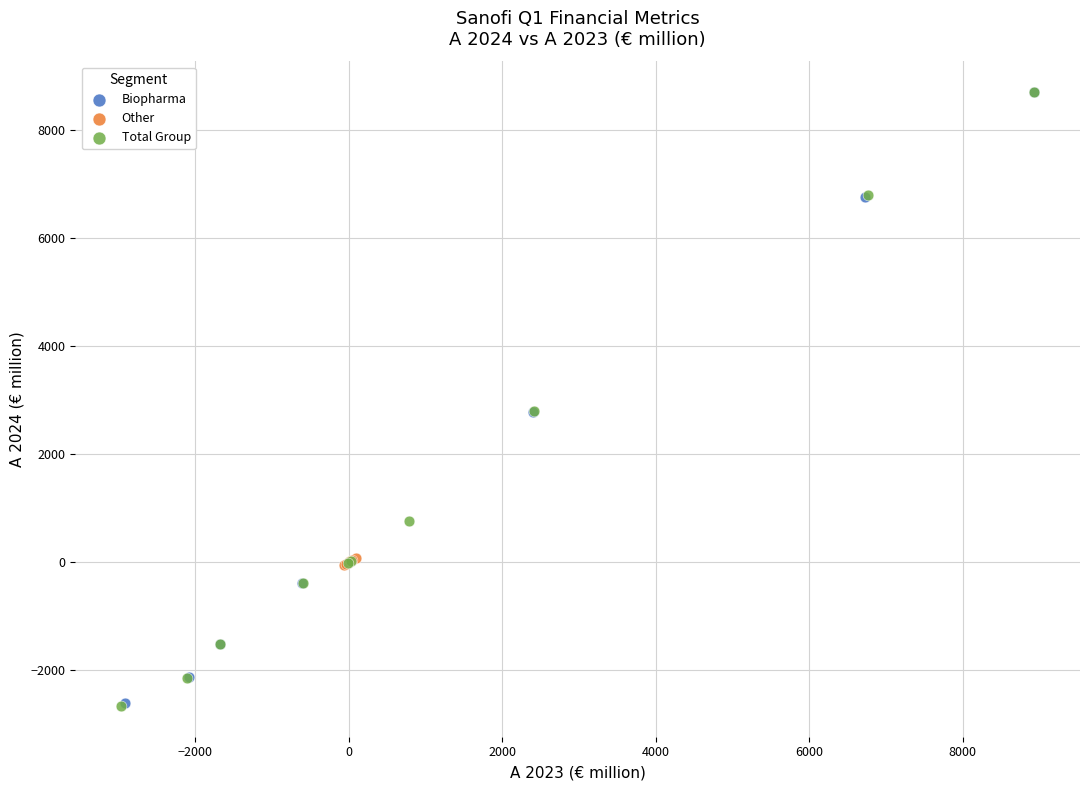

What are all the series names shown in the legend?

Biopharma, Other, Total Group